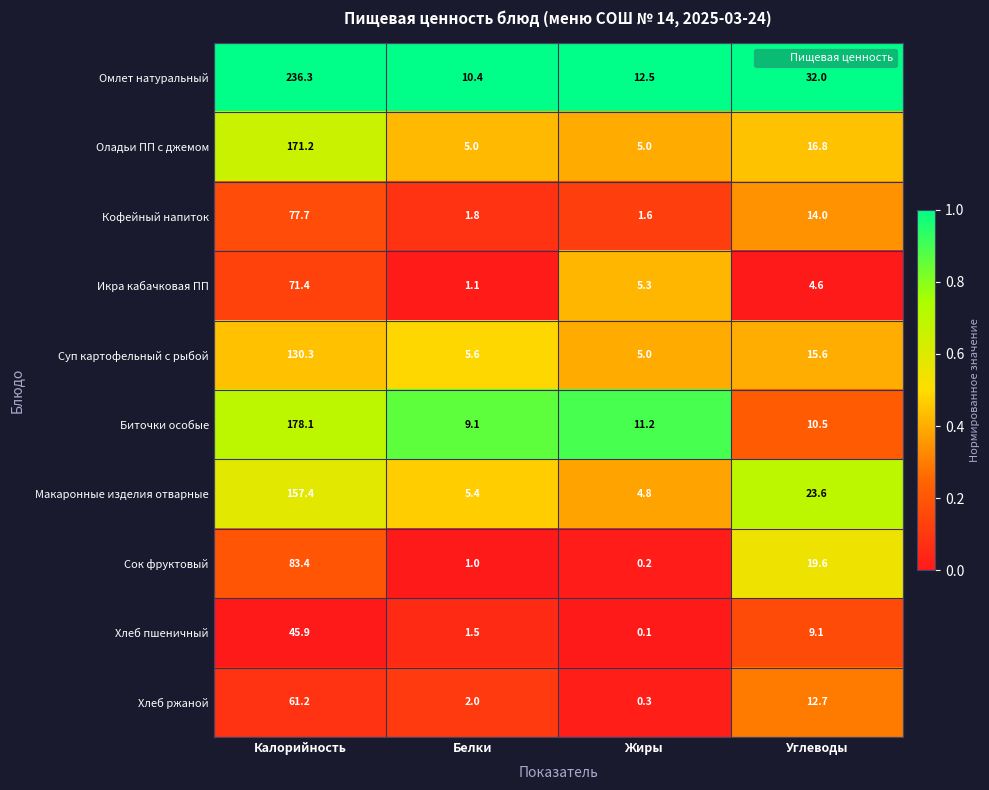

At which category is the sum across all series the highest?

Калорийность